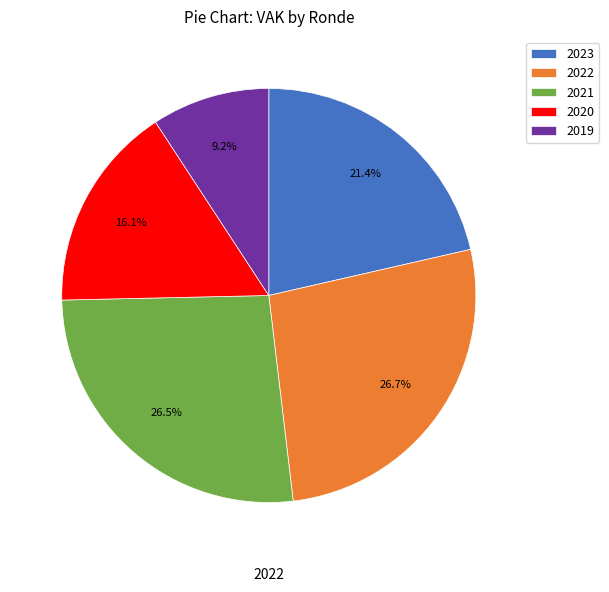

Between 2022 and 2020, which is larger?

2022